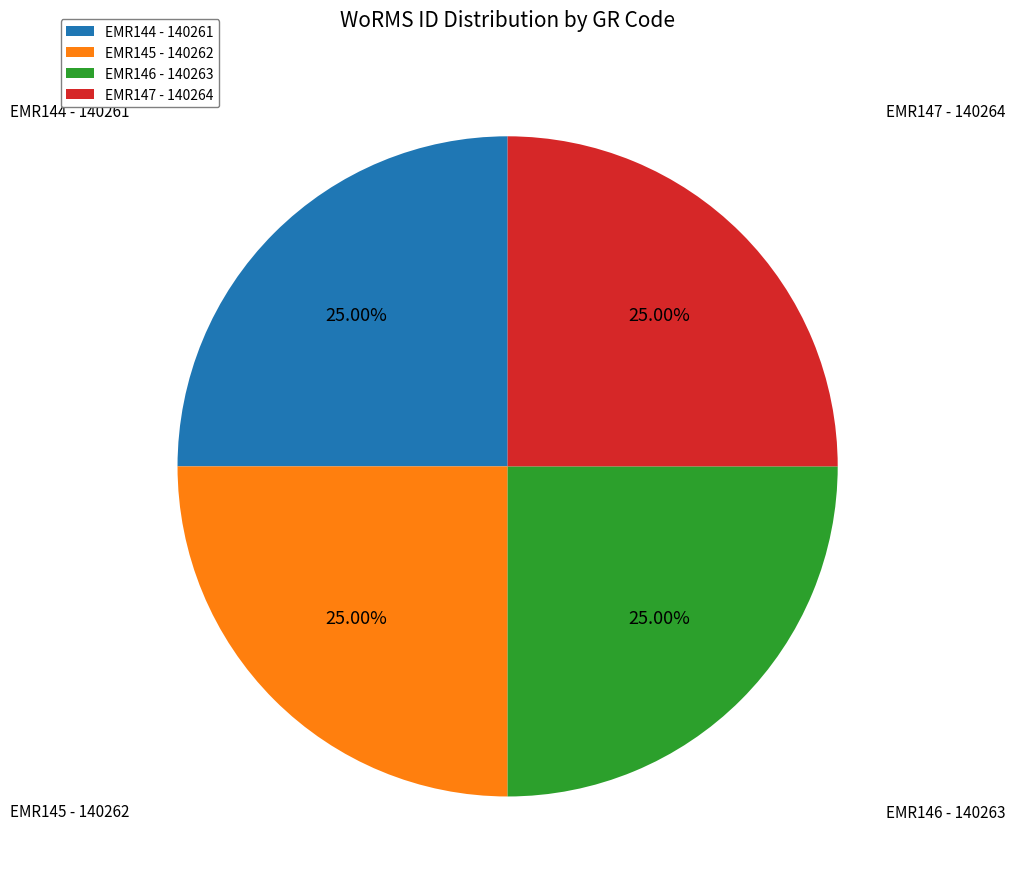

Count the number of slices in the pie.

4